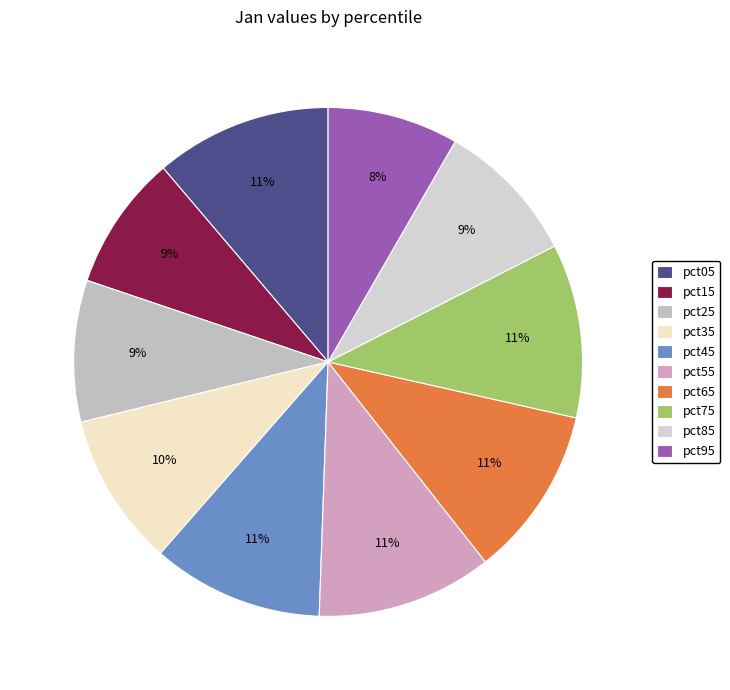

True or false: pct75 accounts for 11% of the total.

True